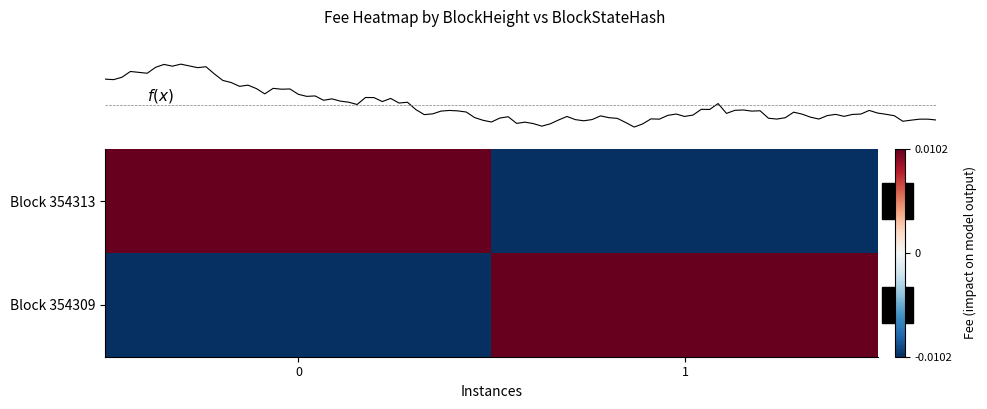

At which label is 354313 closest to 0?

354309